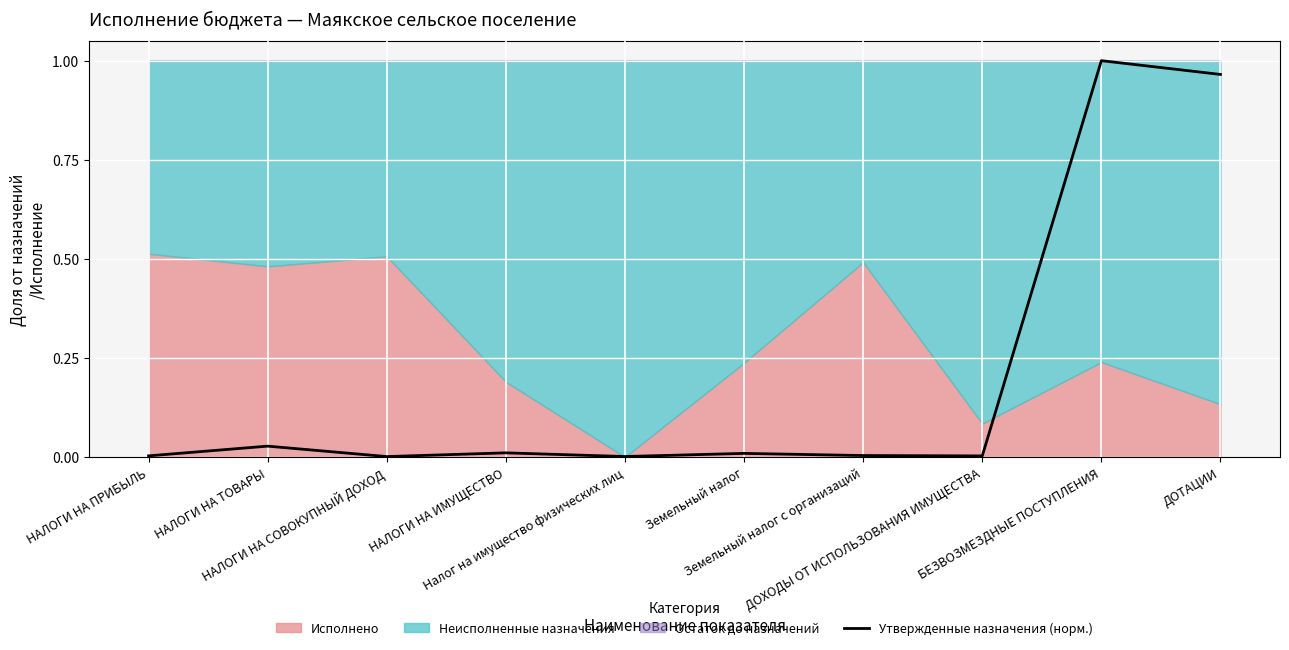

Where is the first local minimum?

НАЛОГИ НА СОВОКУПНЫЙ ДОХОД